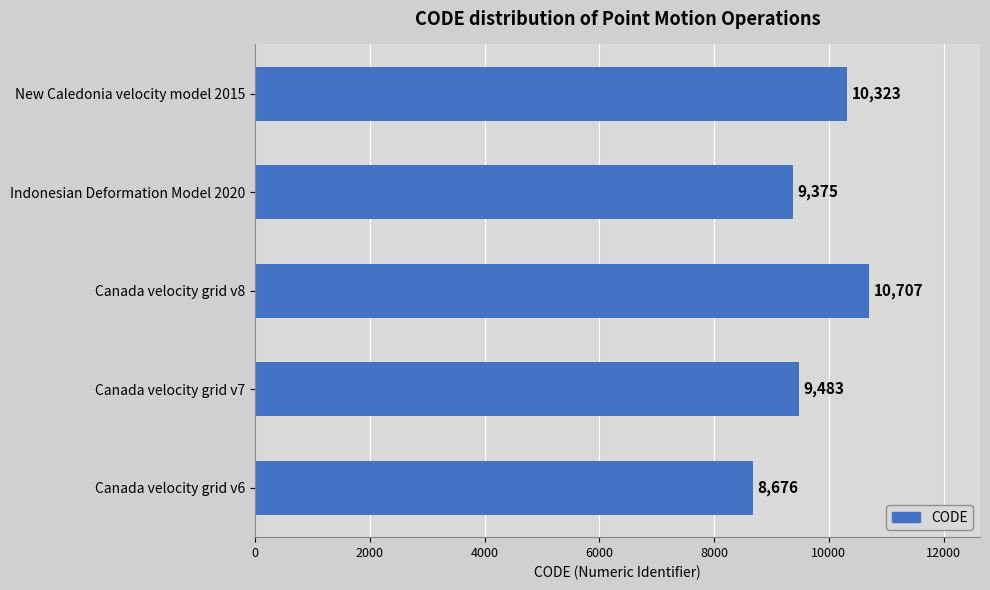

What is the greatest value displayed?

10707